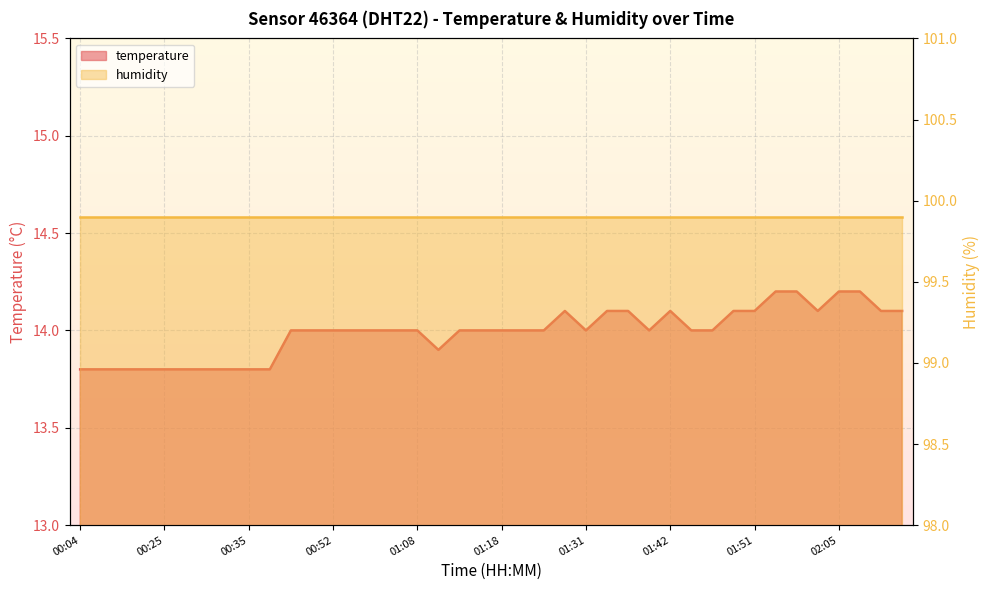

What position from the left is 01:46?

31